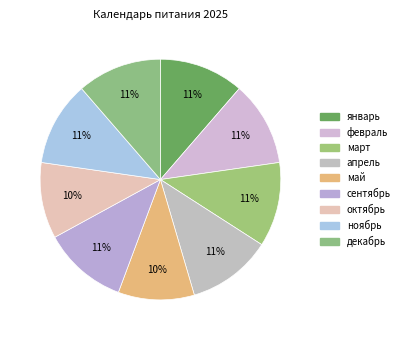

To the nearest percent, what is the average slice percentage?

11%